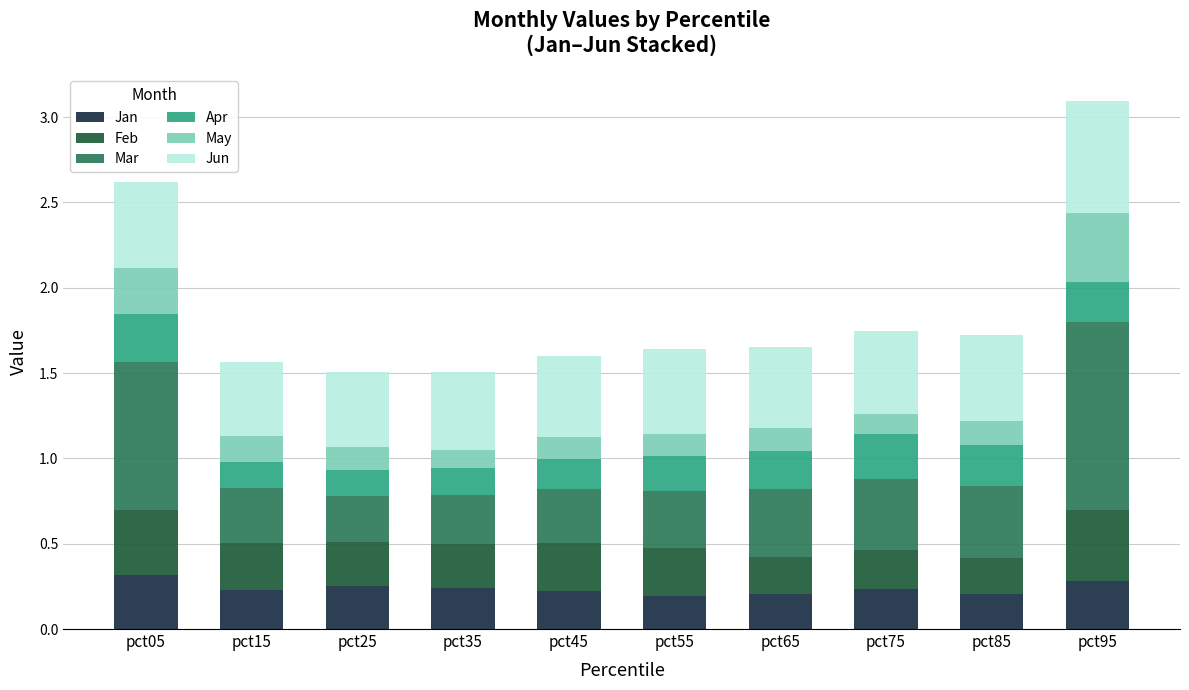

Is it true that Jan equals 0.2 at pct45?

True